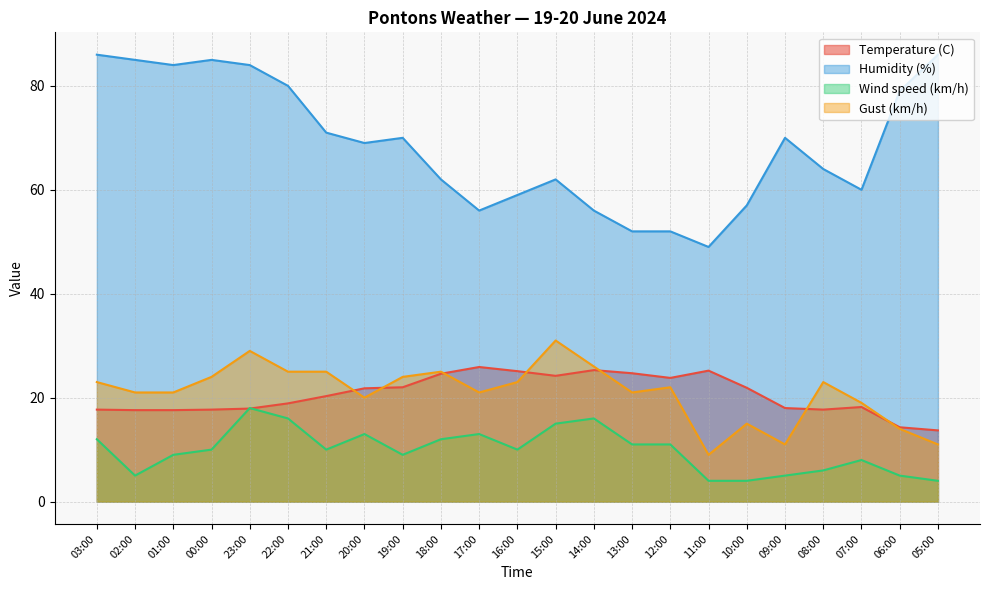

In Temperature (C), how many points are higher than both neighbors (excluding endpoints)?

4